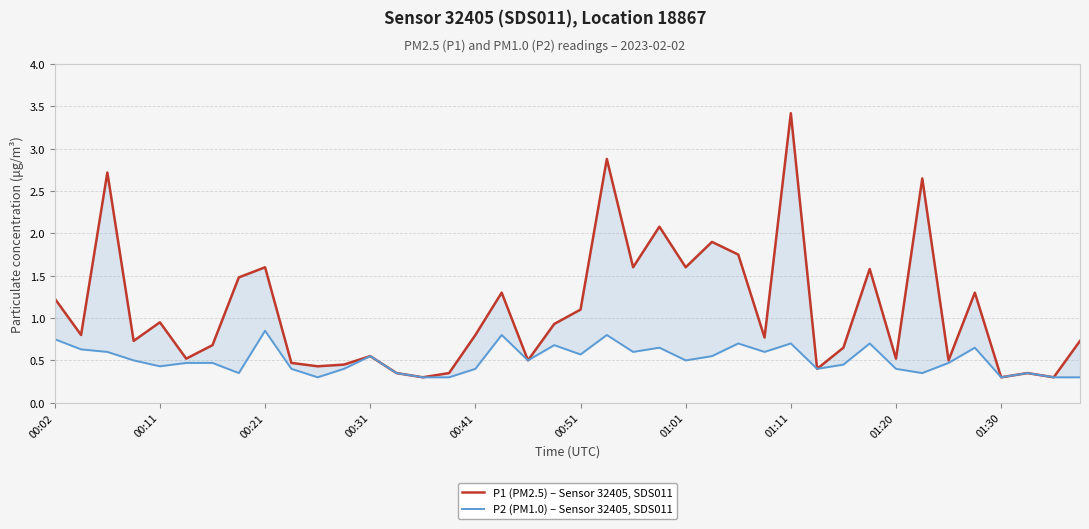

What is the difference between the maximum and minimum values in the P2 (PM1.0) – Sensor 32405, SDS011 series?

0.6